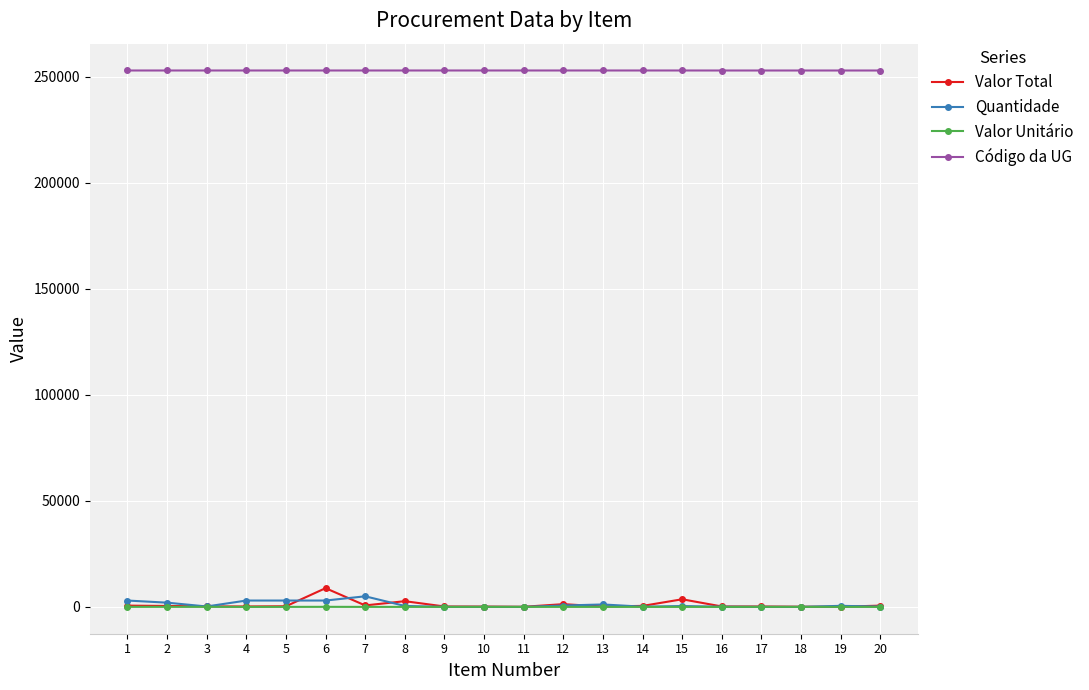

True or false: Código da UG and Quantidade intersect in this chart.

False